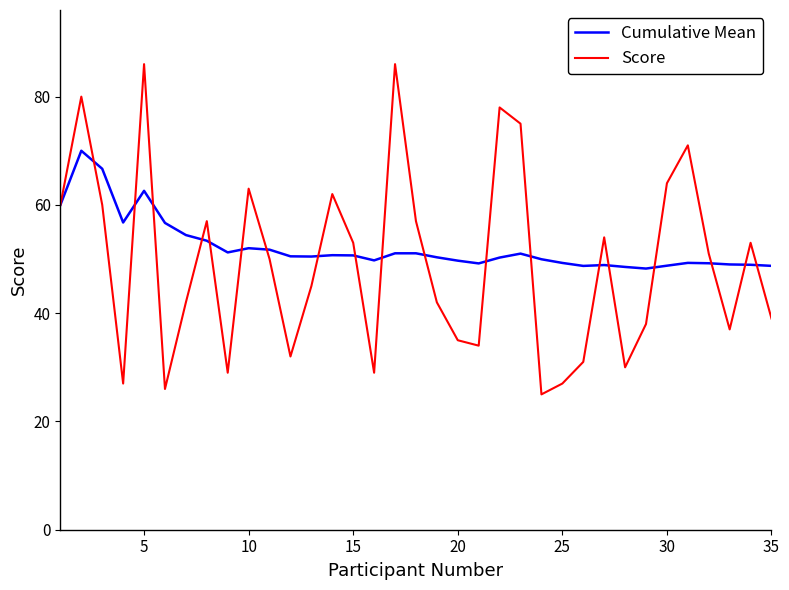

What is the highest value of the Score series?

86.0